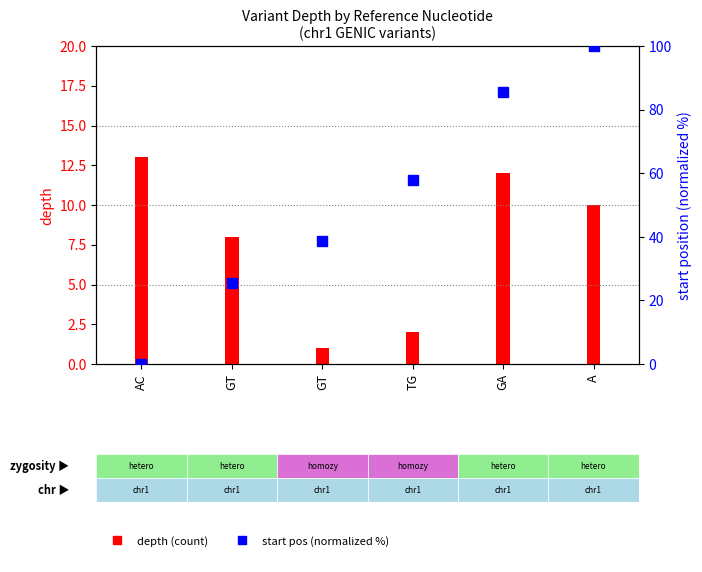

True or false: the data shows -48.5 at AC.

False